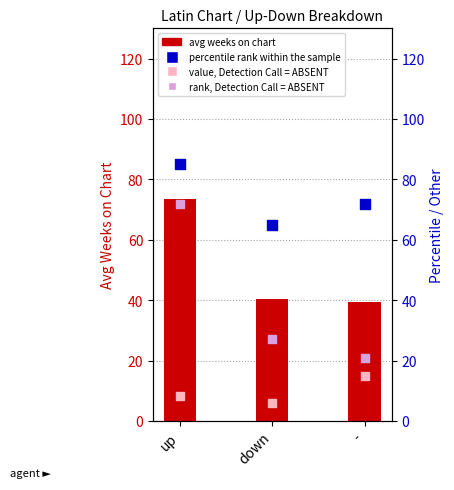

At how many categories does at least one series exceed 59?

3